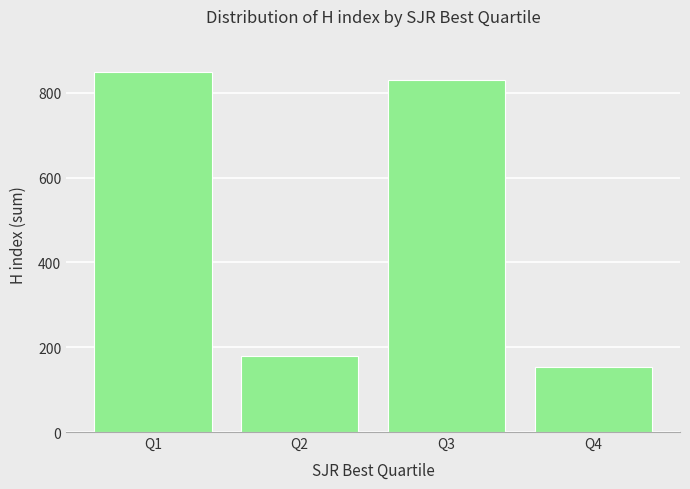

What is the greatest value displayed?

849